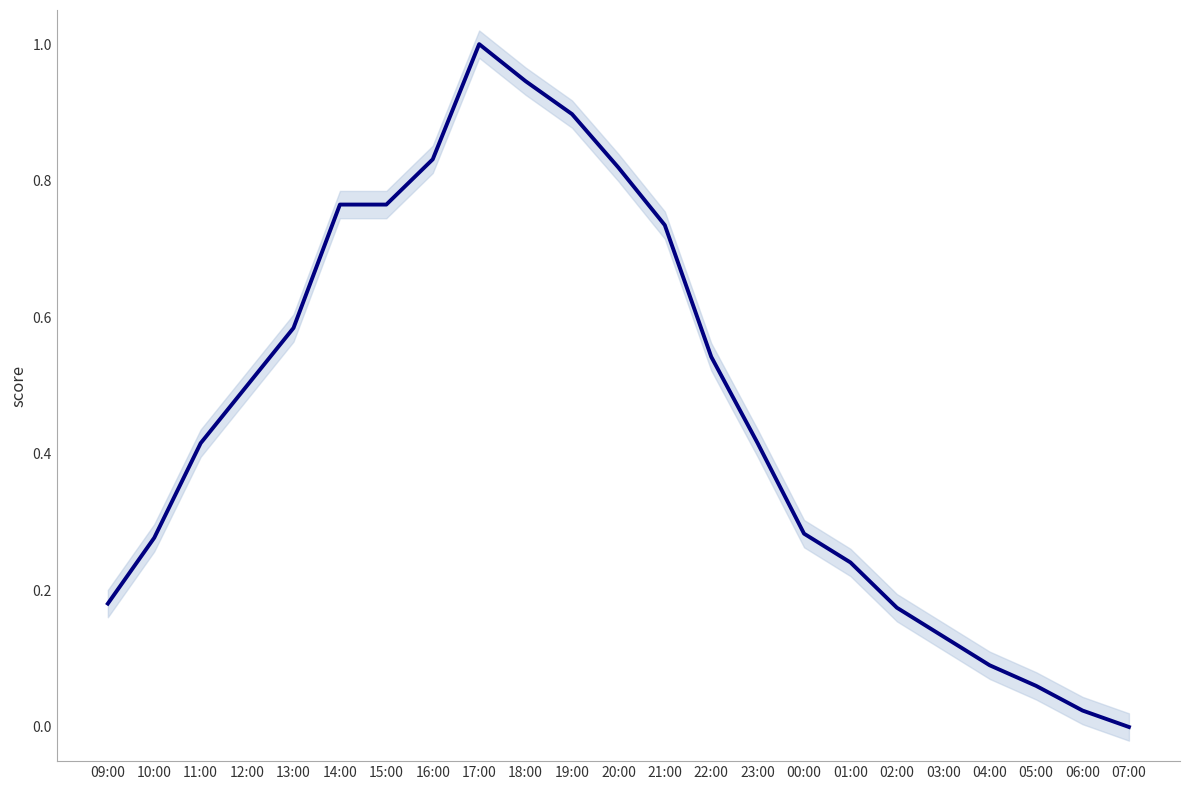

What is the maximum value shown in the chart?

1.0